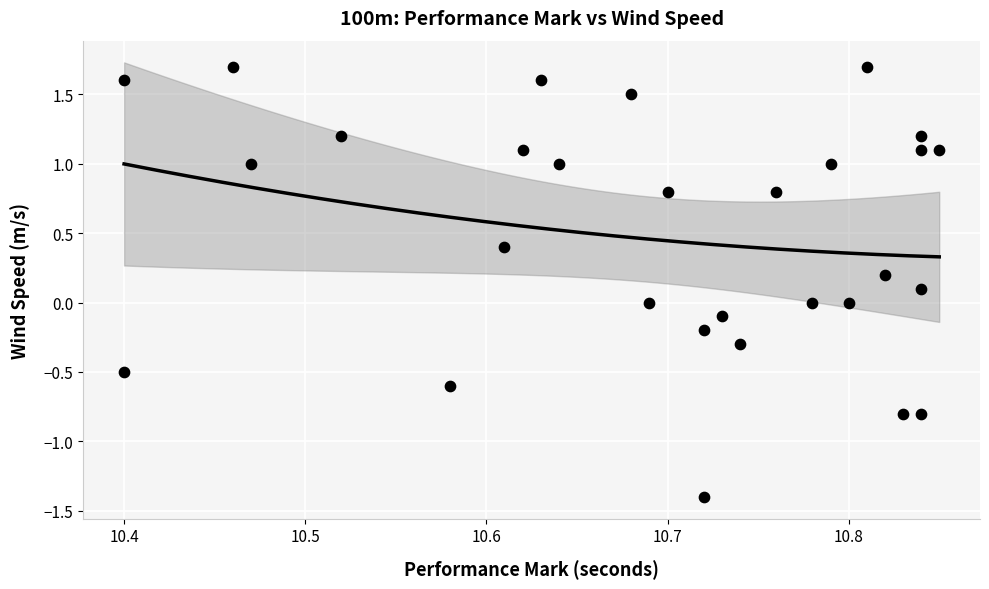

What is the range of Y values (max minus min)?

3.1